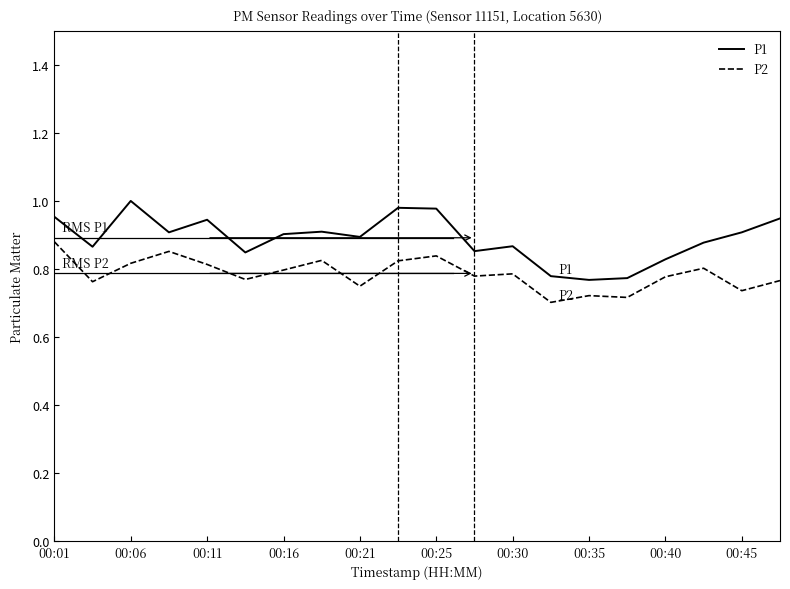

Is this an area chart (filled region under the line)?

No